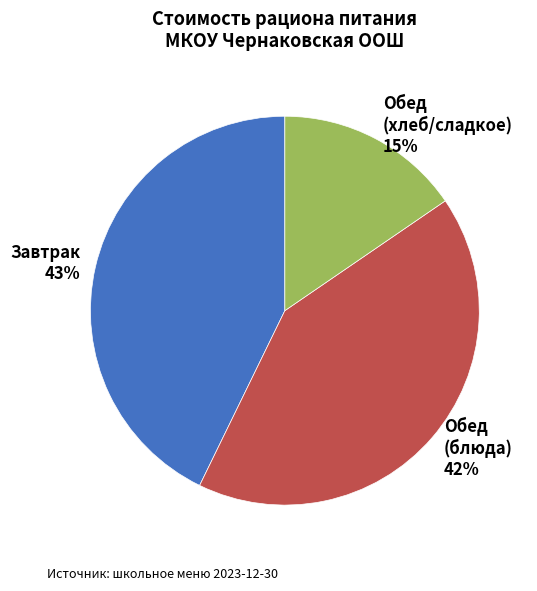

Is it true that Завтрак is 37% of the pie?

False